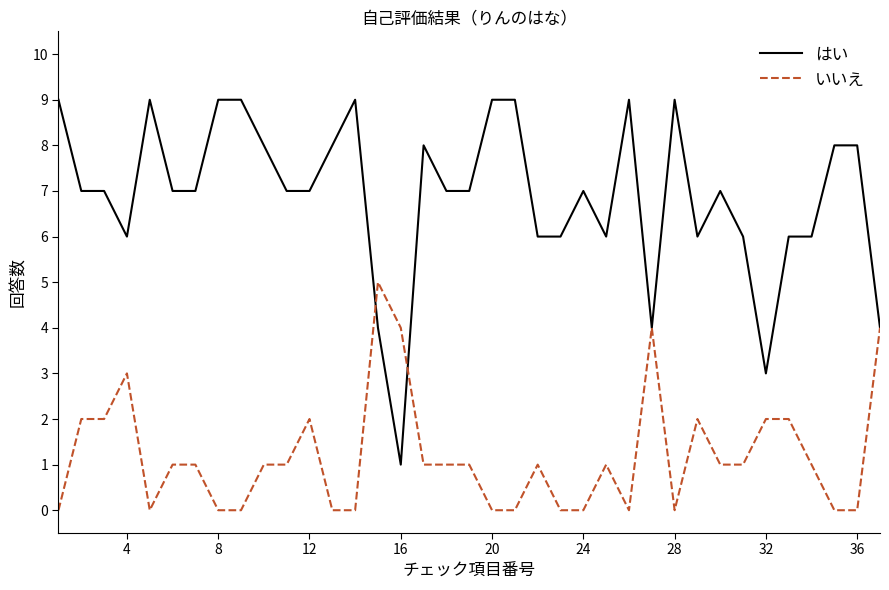

Rank the series by their maximum value, from highest to lowest.

はい, いいえ